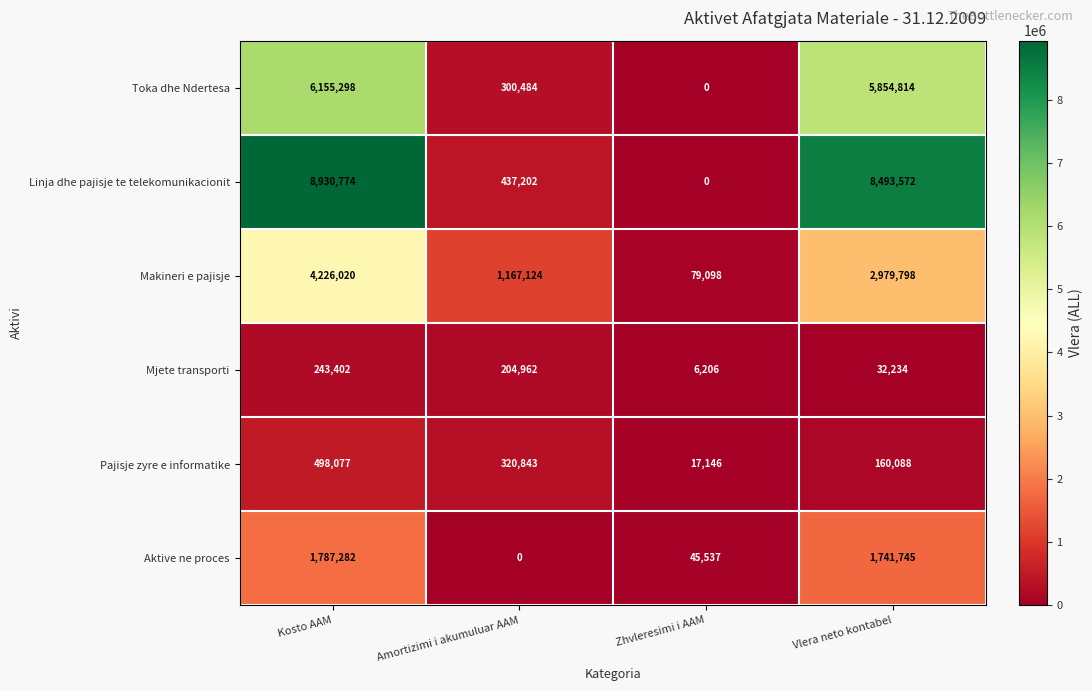

At which category is the sum across all series the highest?

Kosto AAM